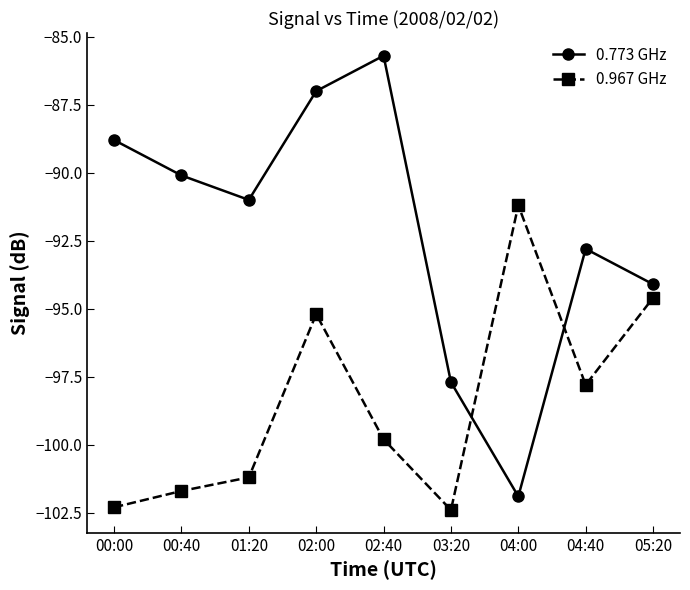

What is the spread (max minus min) of values at 04:40?

5.0